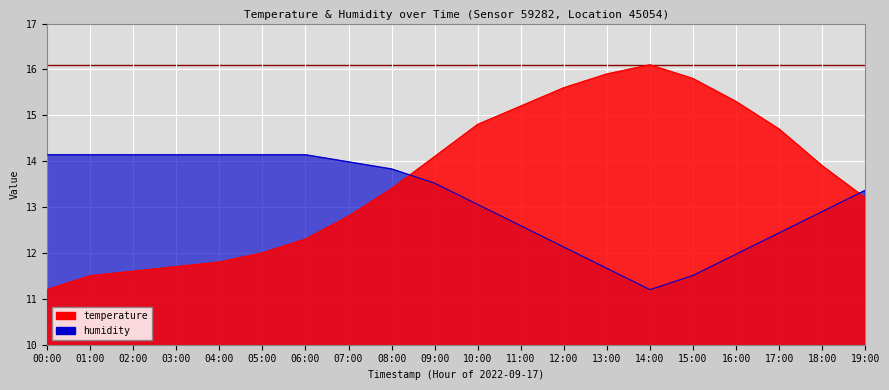

Between 00:00 and 18:00, which is larger?

18:00